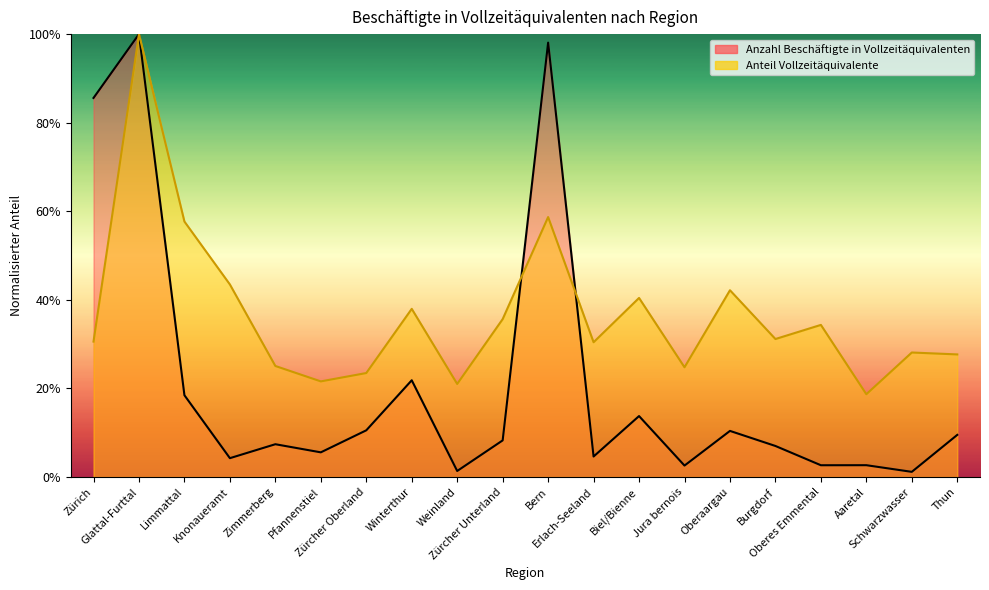

Rank the series by their maximum value, from lowest to highest.

Anzahl Beschäftigte in Vollzeitäquivalenten, Anteil Vollzeitäquivalente